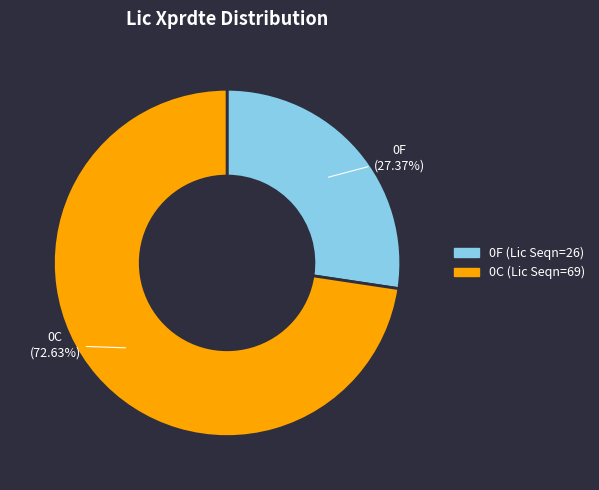

Rank the categories by value from lowest to highest.

0F, 0C